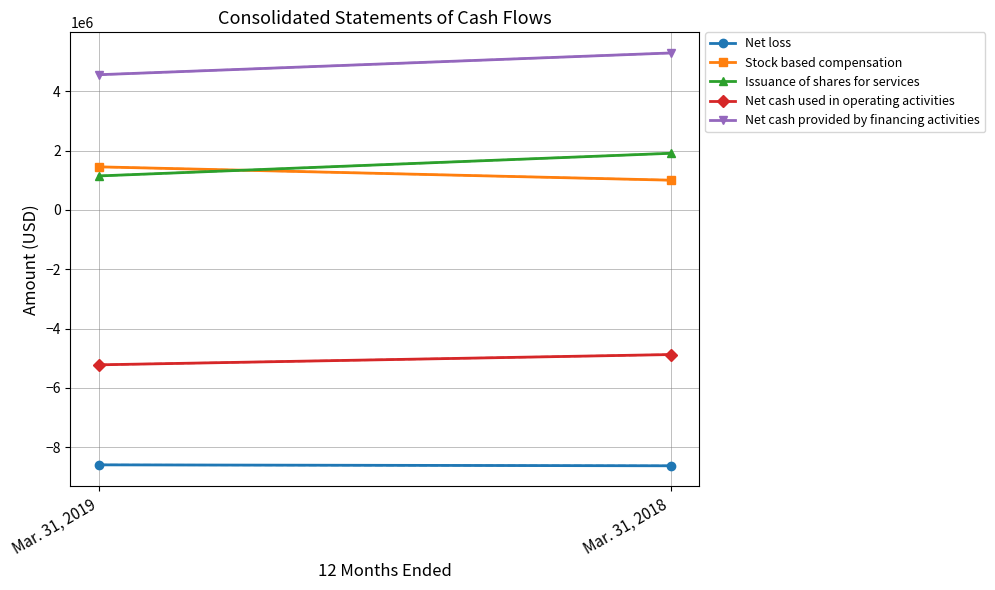

At which category does the chart reach its minimum across all series?

Mar. 31, 2018